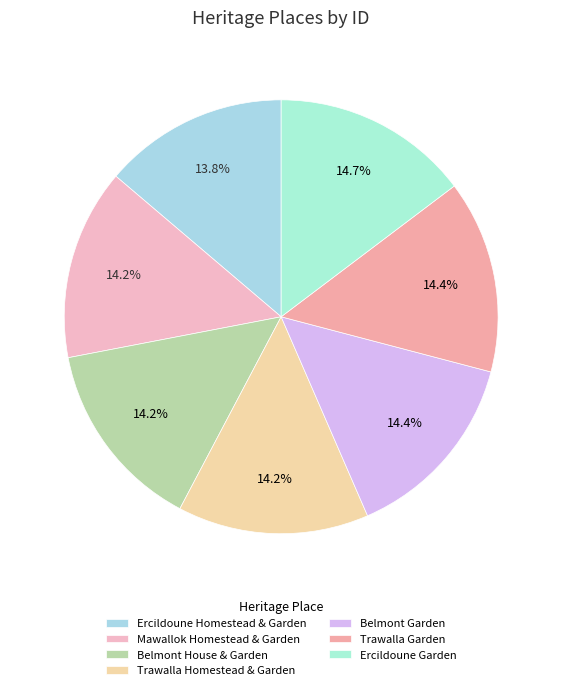

Rank the categories by value from lowest to highest.

Ercildoune Homestead & Garden, Mawallok Homestead & Garden, Belmont House & Garden, Trawalla Homestead & Garden, Belmont Garden, Trawalla Garden, Ercildoune Garden